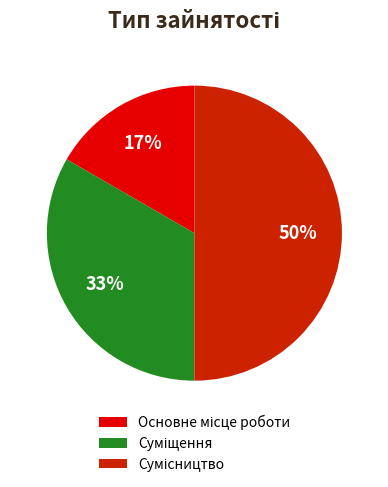

To the nearest percent, what is the difference between the largest and smallest slice percentages?

33%